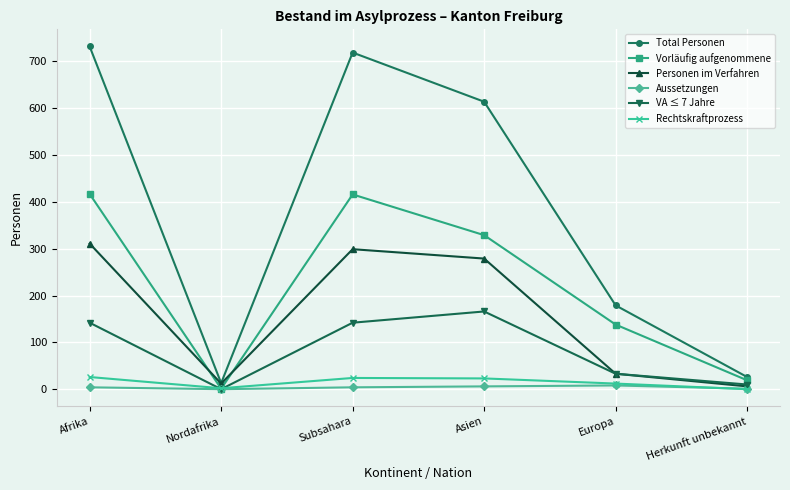

What is the spread (max minus min) of values at Europa?

171